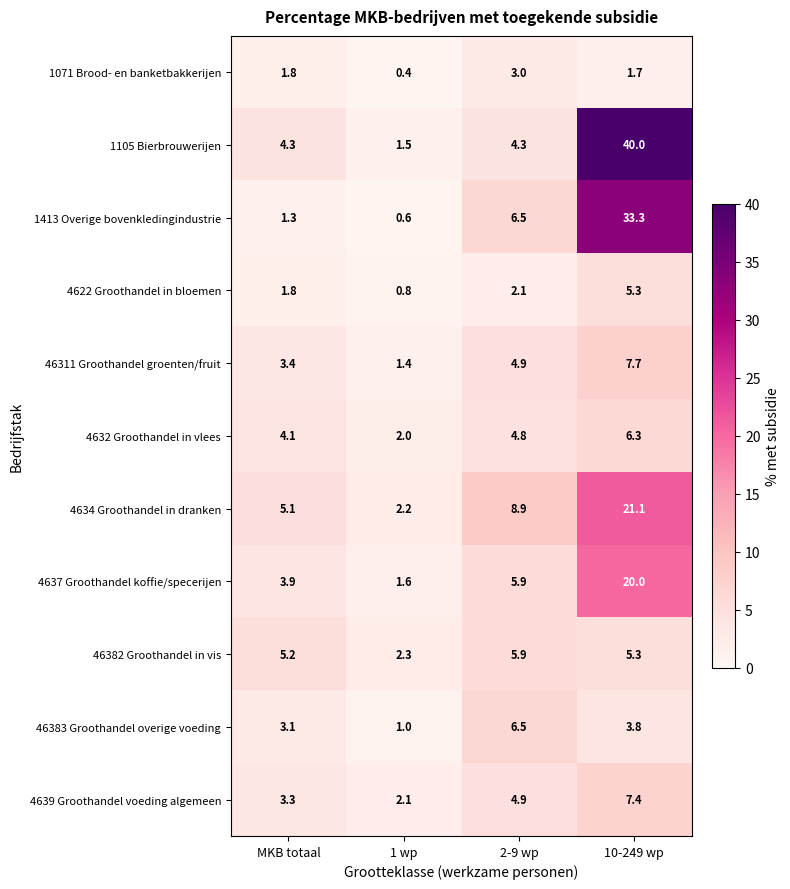

Between 1 wp and 2-9 wp, which series saw the biggest shift?

4634 Groothandel in dranken